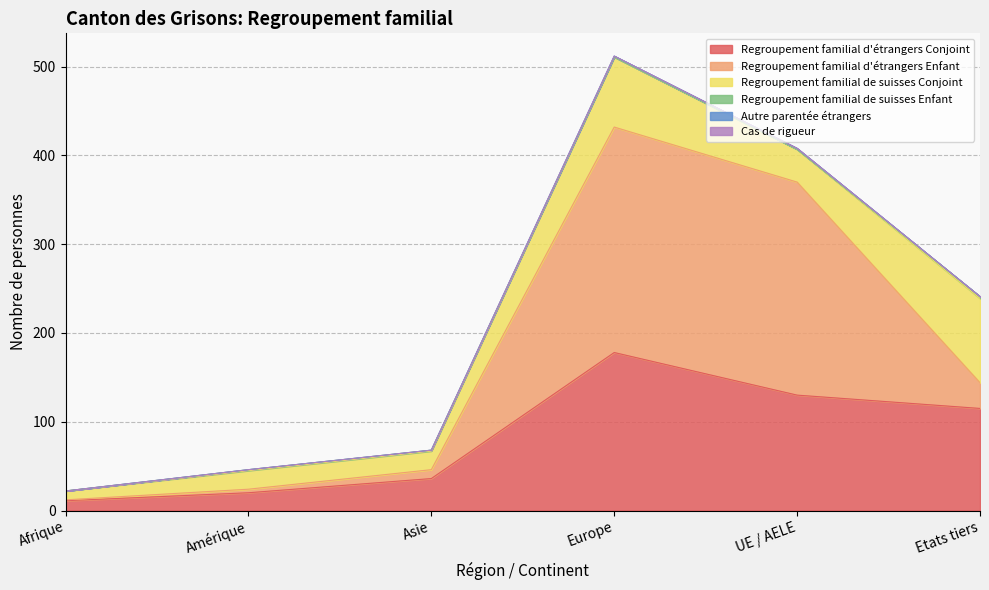

The Regroupement familial de suisses Enfant series shows 0 at UE / AELE. True or false?

True